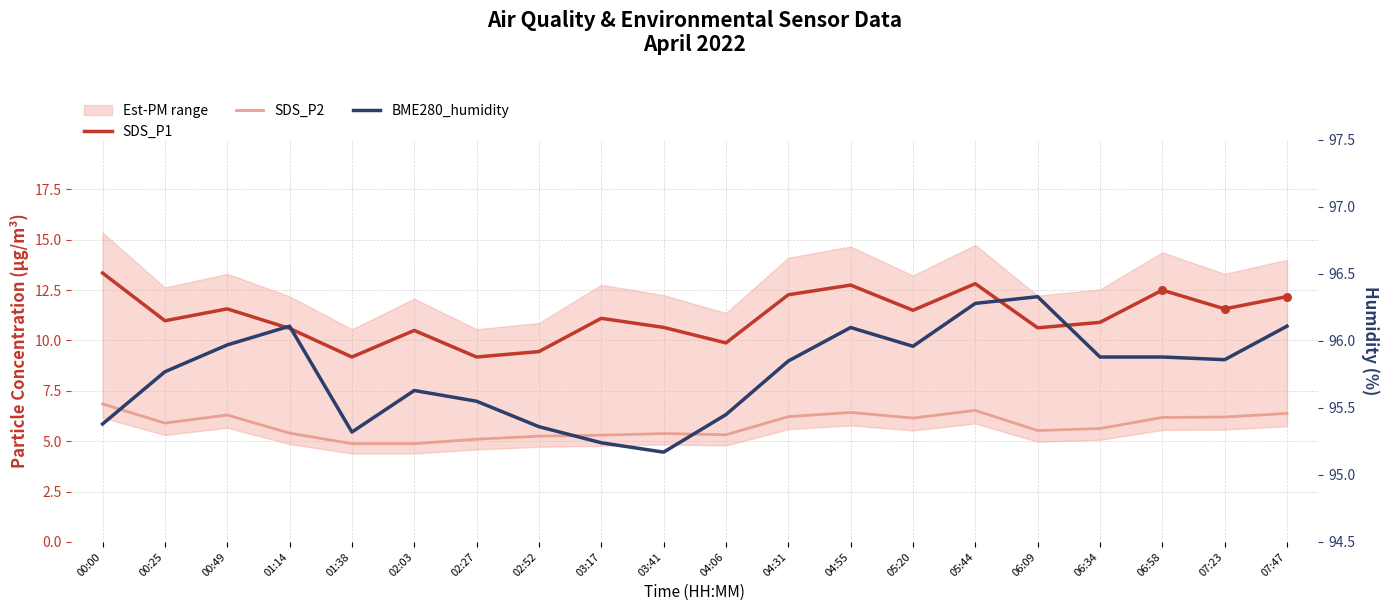

Which series contains the lowest Y value?

SDS_P2